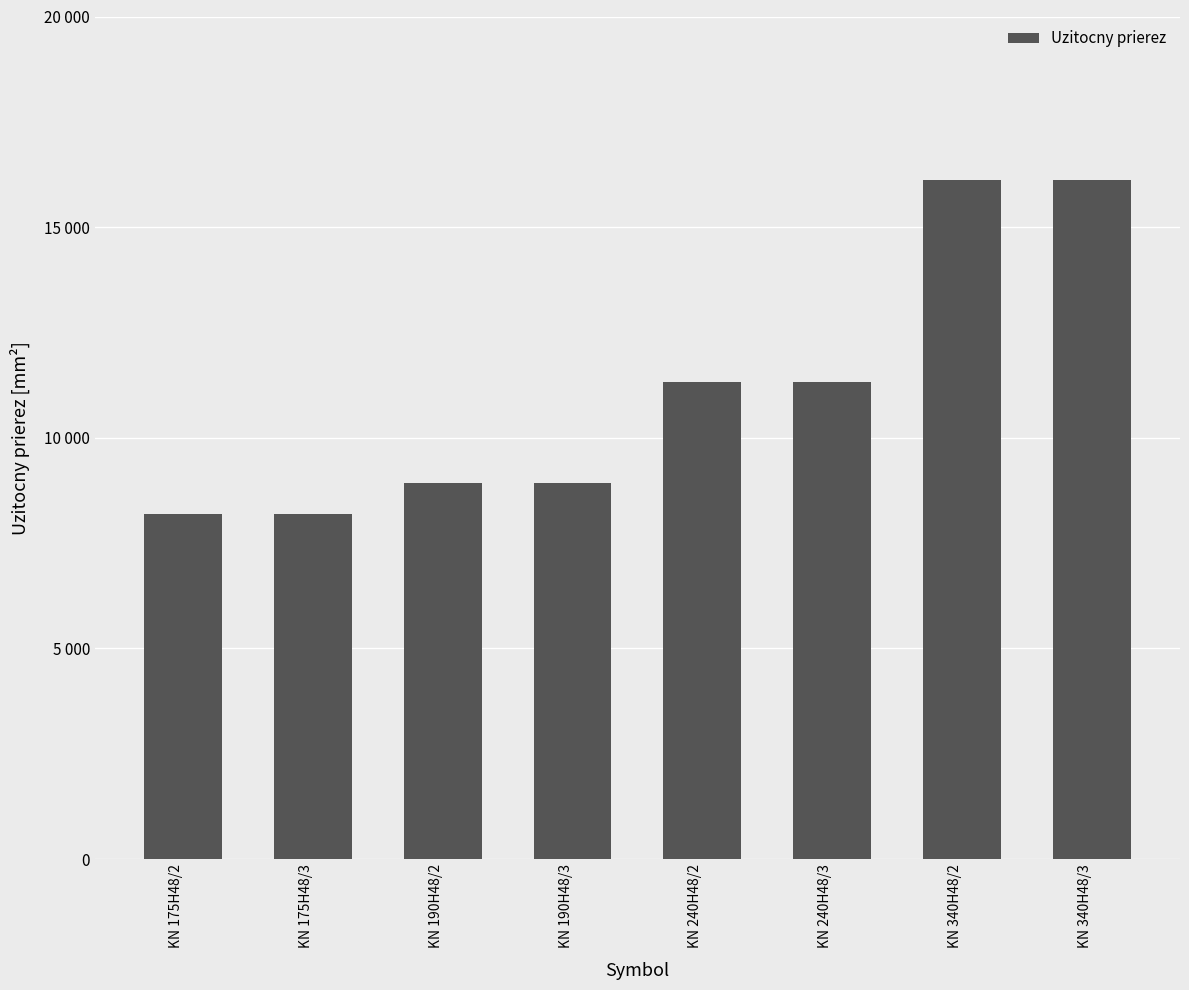

What is the maximum value shown in the chart?

16120